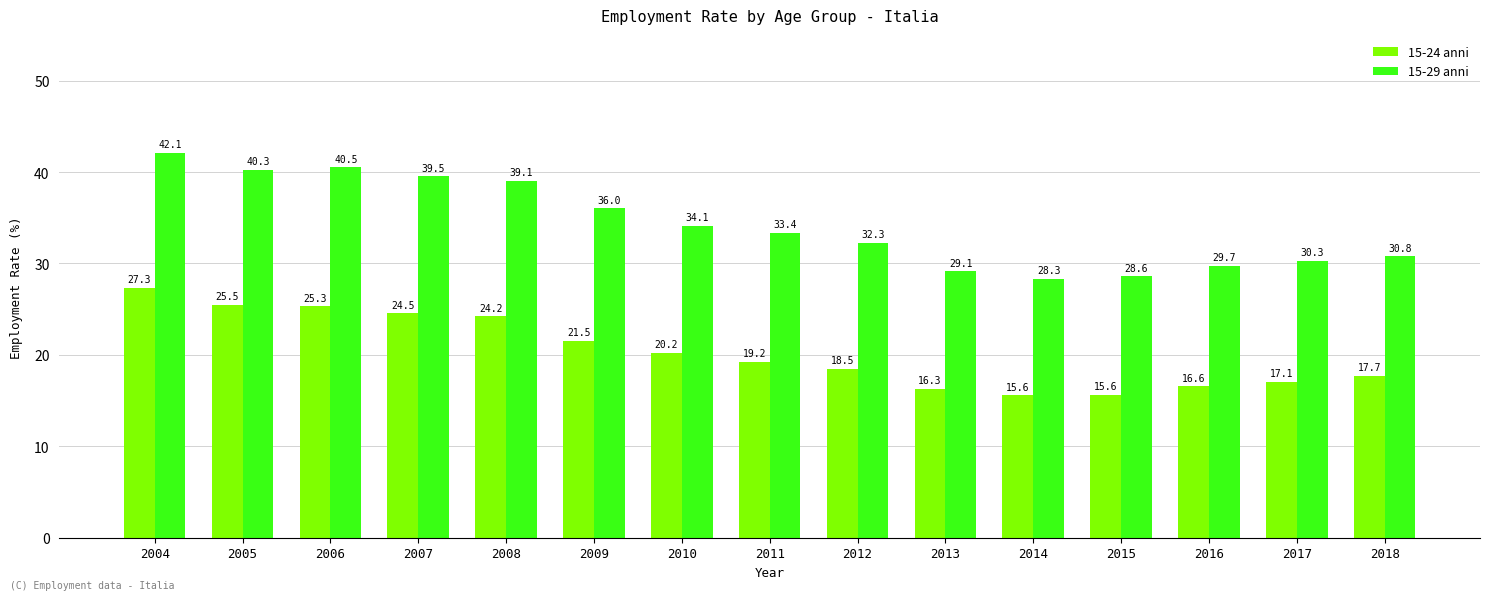

What is the value of the 15-24 anni bar at the 8th from the left?

19.2